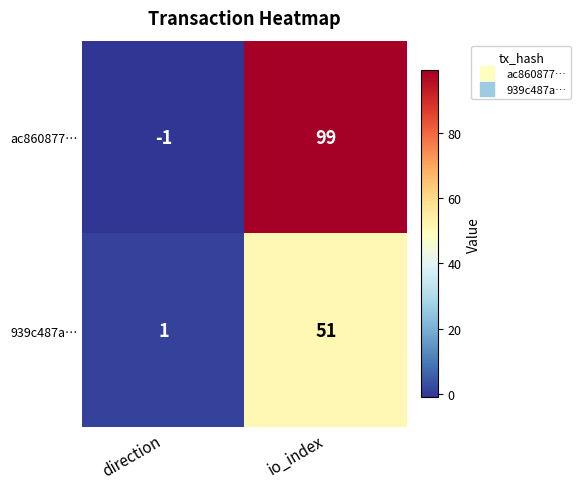

What is the spread (max minus min) of values at direction?

2